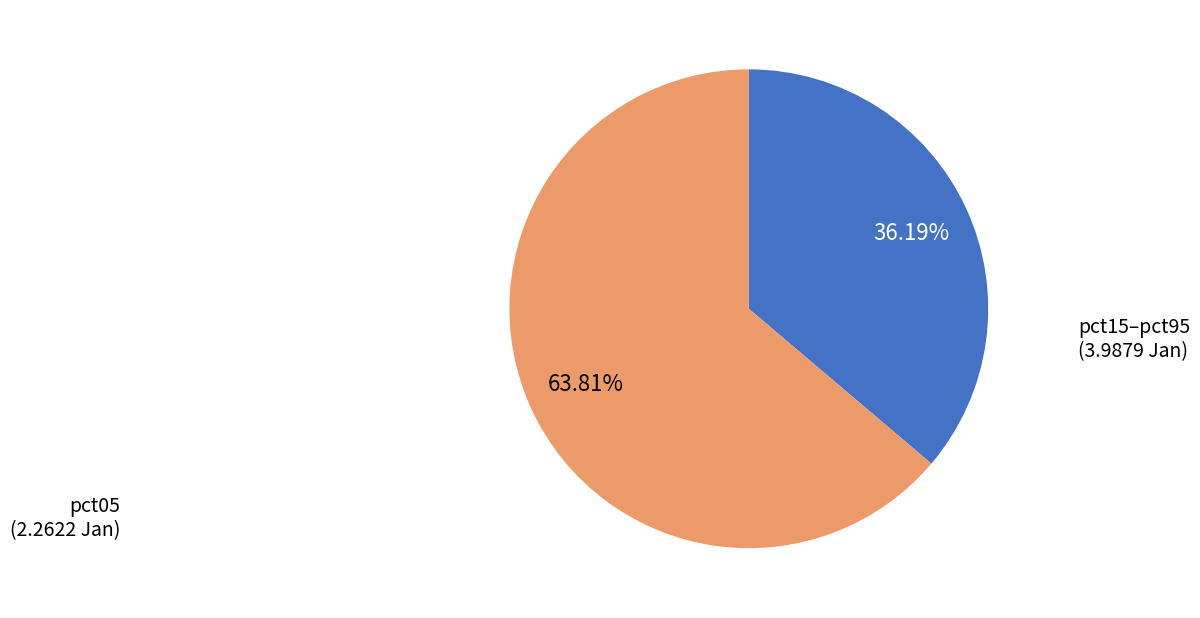

Does any single category account for the majority?

Yes